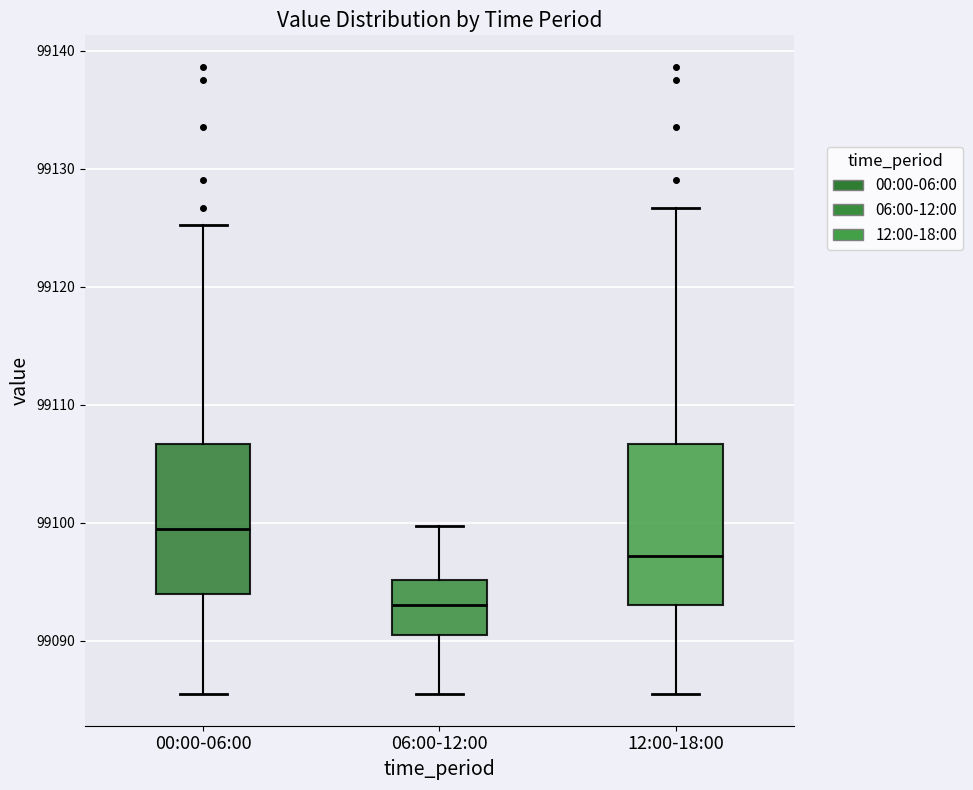

Which box has the highest median line?

00:00-06:00